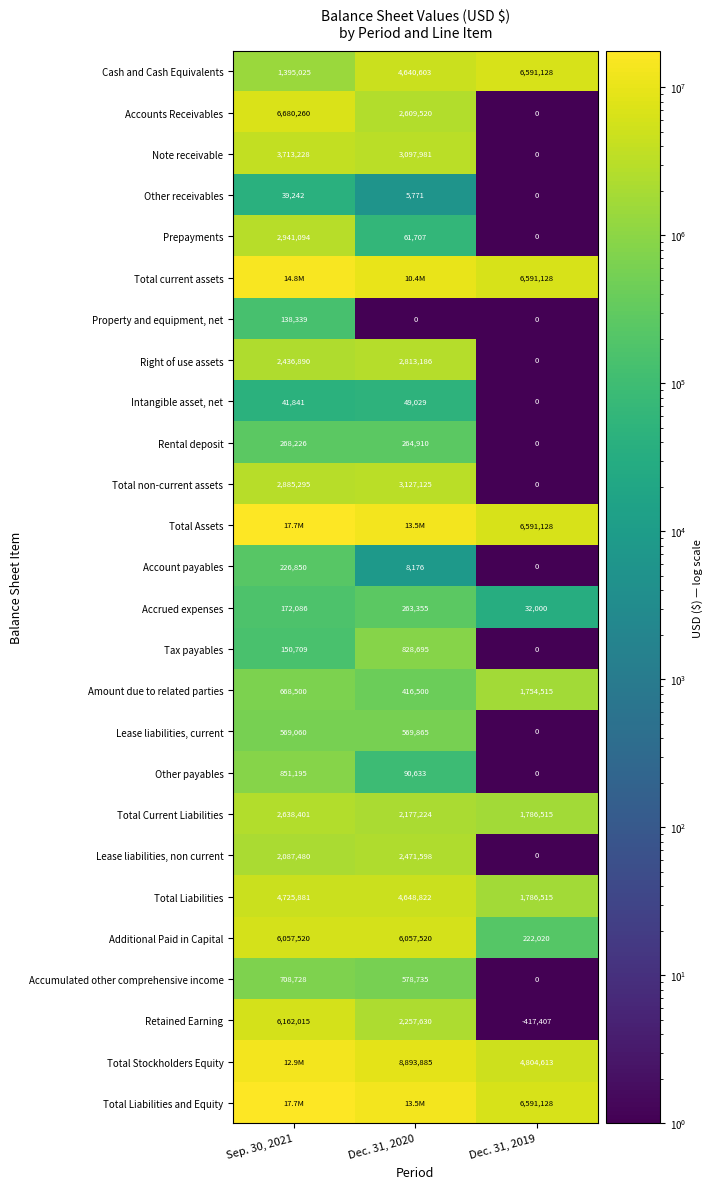

Is the value of Total Current Liabilities at Dec. 31, 2019 greater than the value of Note receivable at Dec. 31, 2019?

Yes